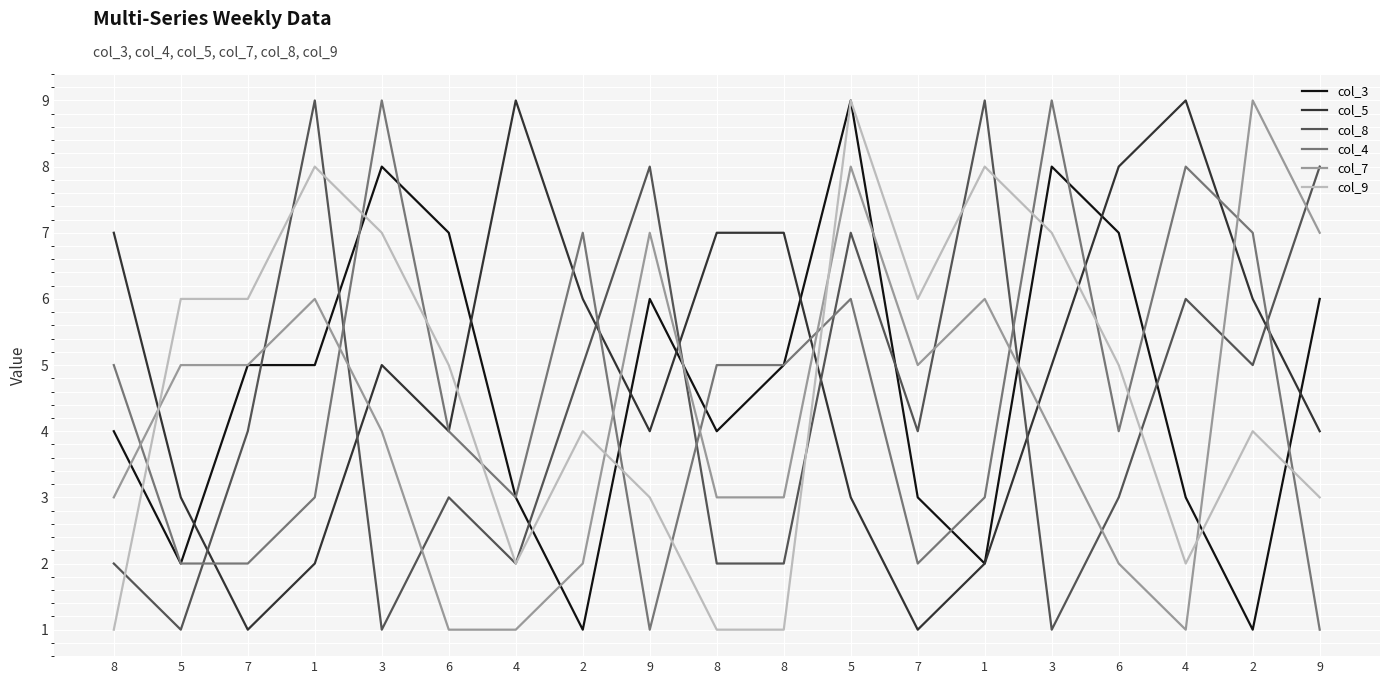

What are all the series names shown in the legend?

col_3, col_5, col_8, col_4, col_7, col_9